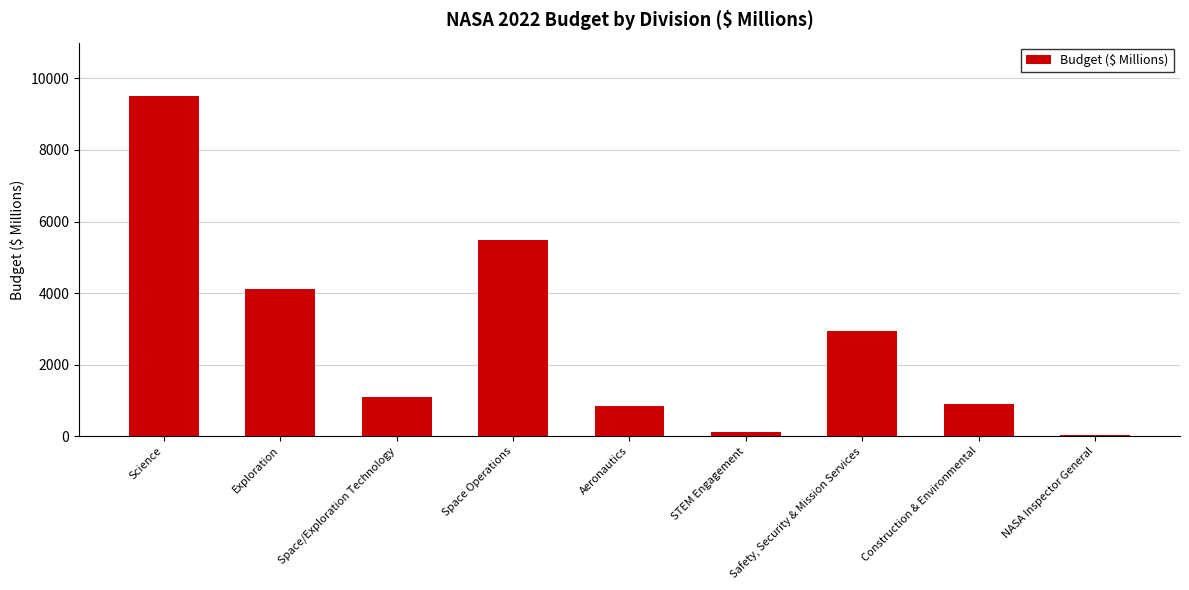

Reading right to left, what are all the values shown in this chart?

44.2	890.0	2937.0	127.0	829.0	5473.0	1100.0	4100.0	9501.0